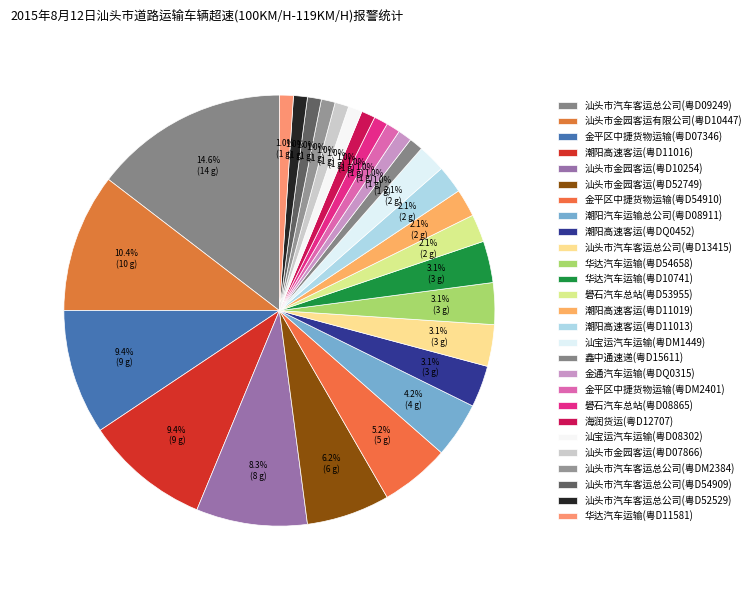

How many slices are in this pie chart?

27